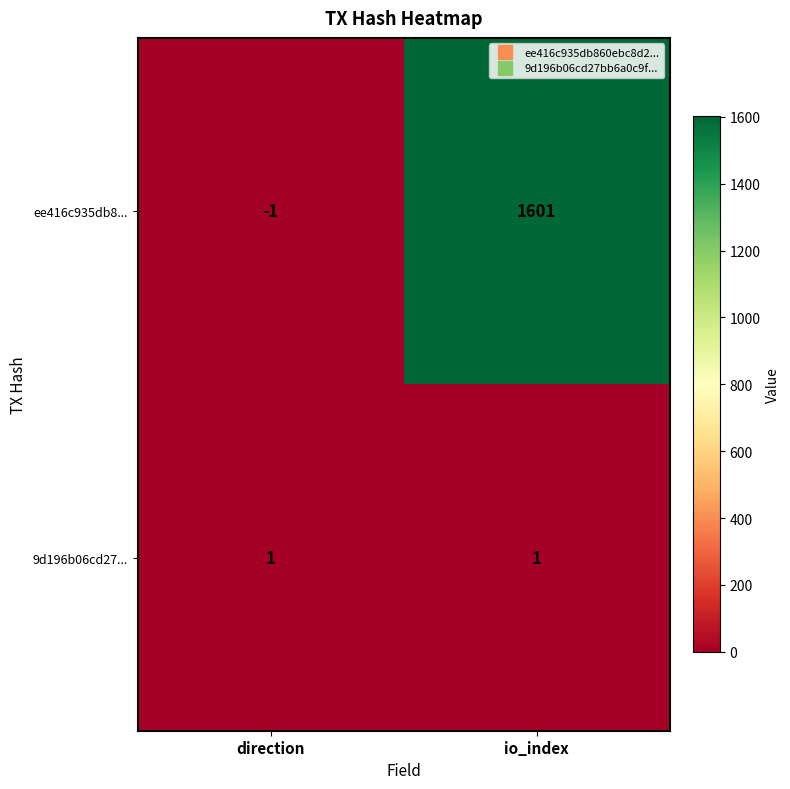

Reading right to left, list all the values displayed in this chart.

ee416c935db8...: 1601	-1
9d196b06cd27...: 1	1